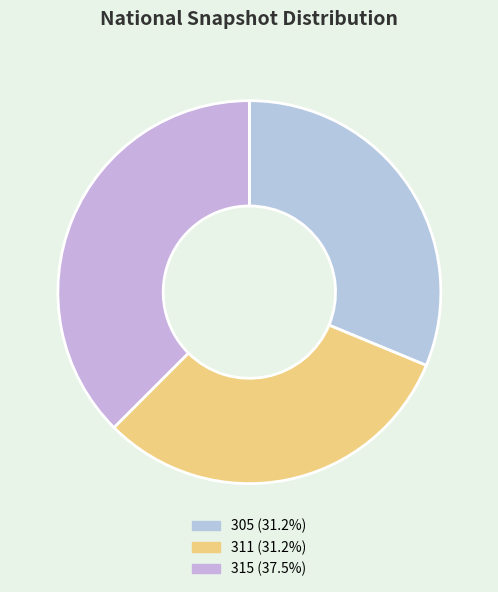

How many segments does this pie chart have?

3